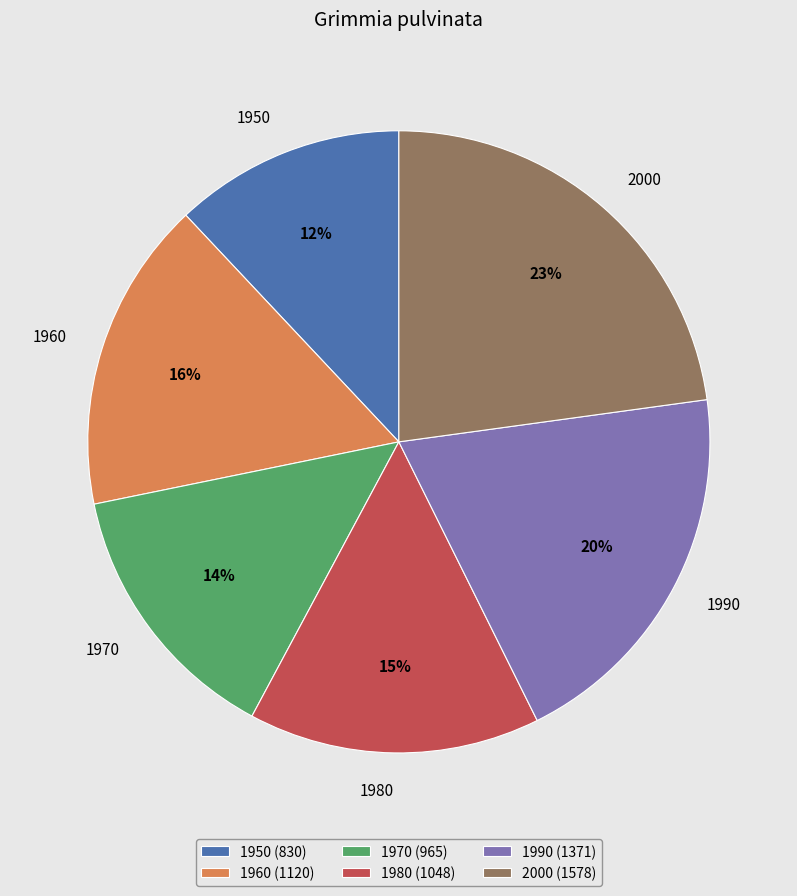

Rank the categories by value from highest to lowest.

2000, 1990, 1960, 1980, 1970, 1950